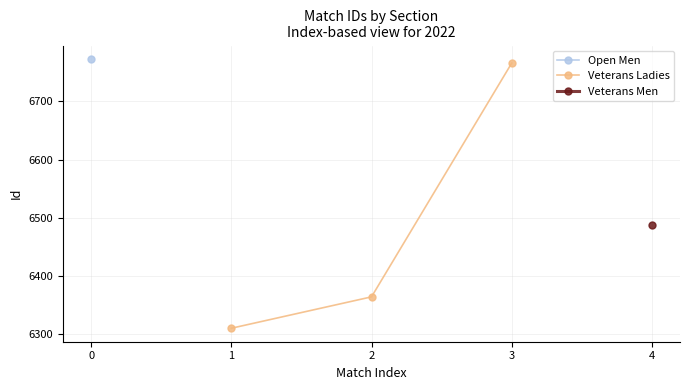

The value of Veterans Ladies at 3 is 6766. True or false?

True